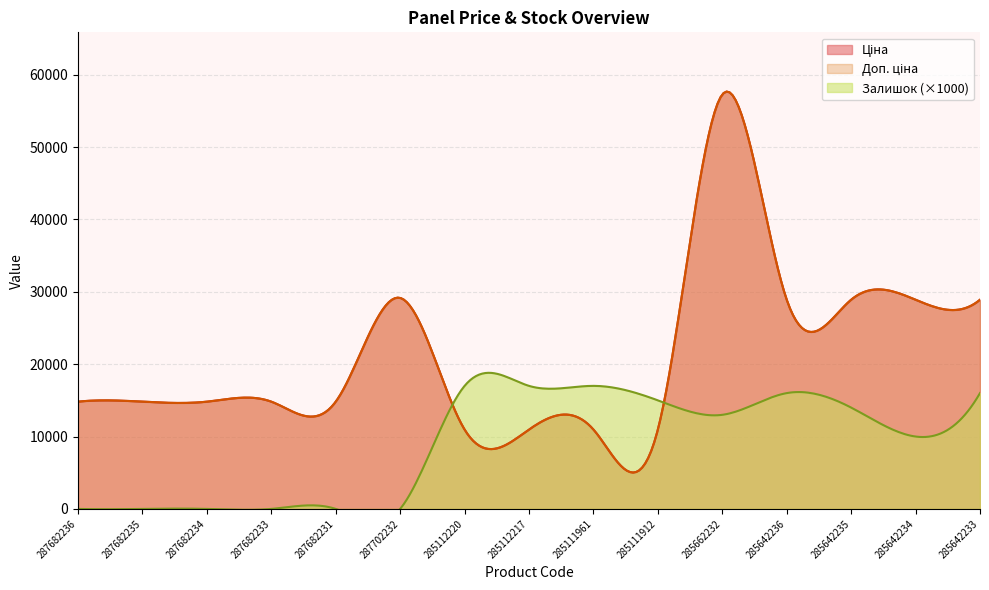

What is the difference between the Доп. ціна values at 287682231 and 285111912?

3853.2